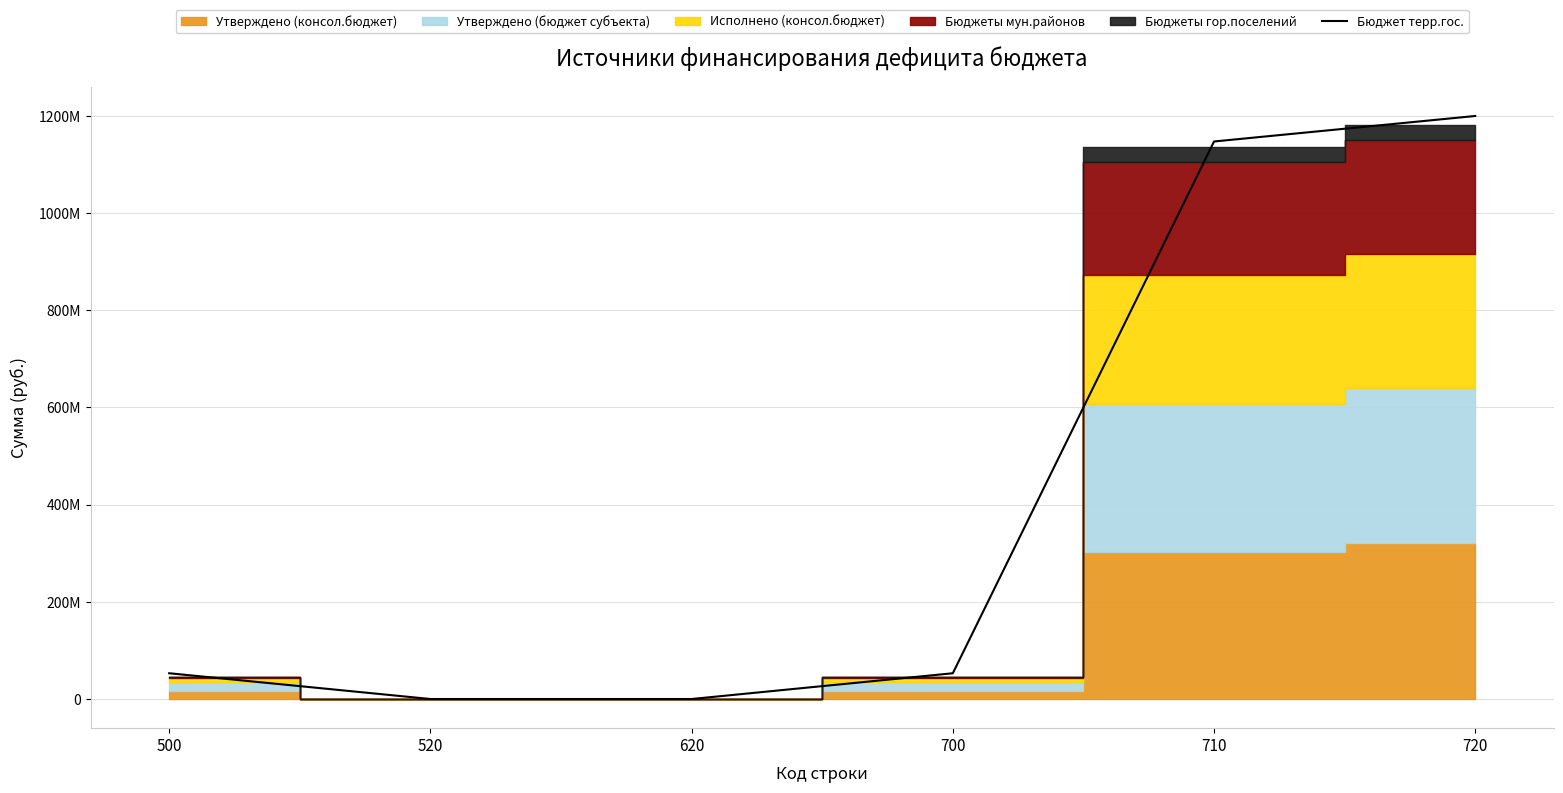

Reading left to right, list all the values displayed in this chart.

500=53033801.5	520=0.0	620=0.0	700=53033801.5	710=1147373667.8	720=1199858248.5